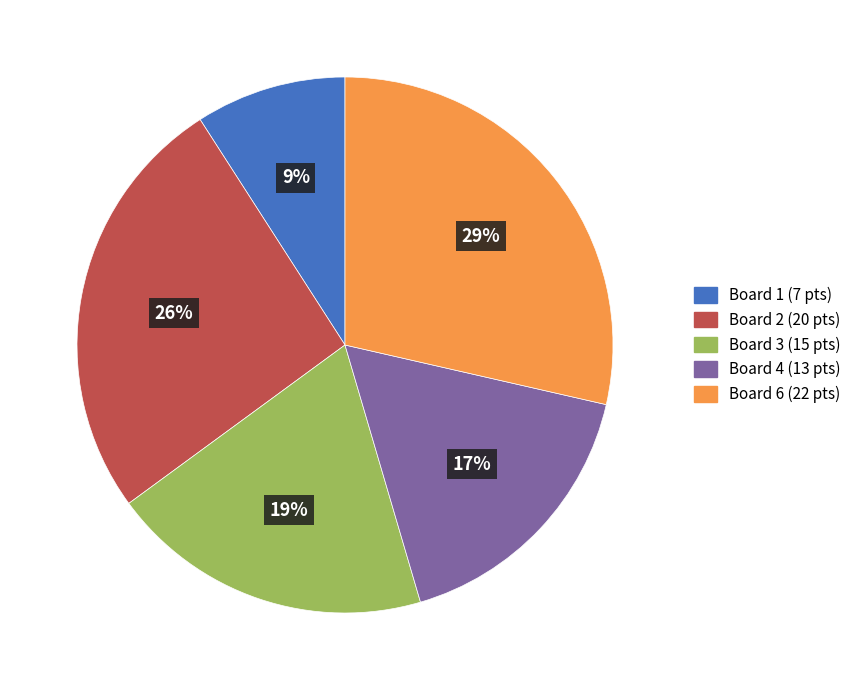

To the nearest percent, what is the average slice percentage?

20%